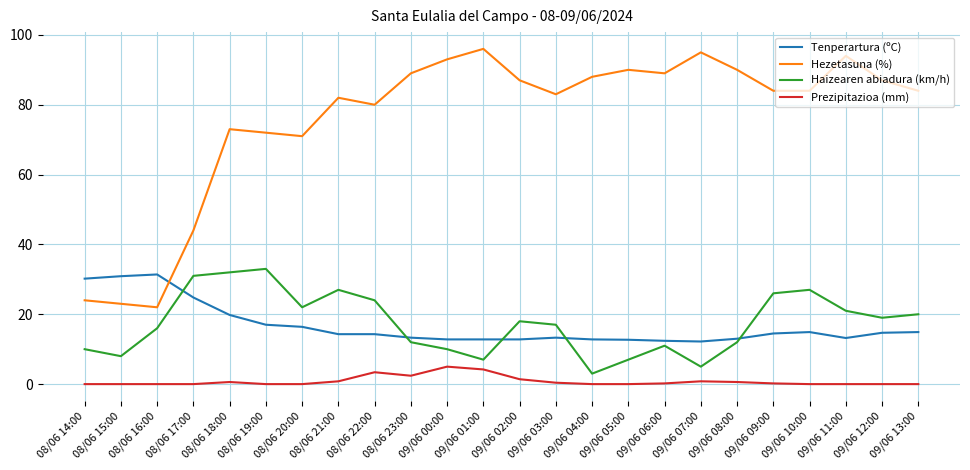

Is the value of Hezetasuna (%) at 09/06 12:00 greater than the value of Prezipitazioa (mm) at 09/06 01:00?

Yes